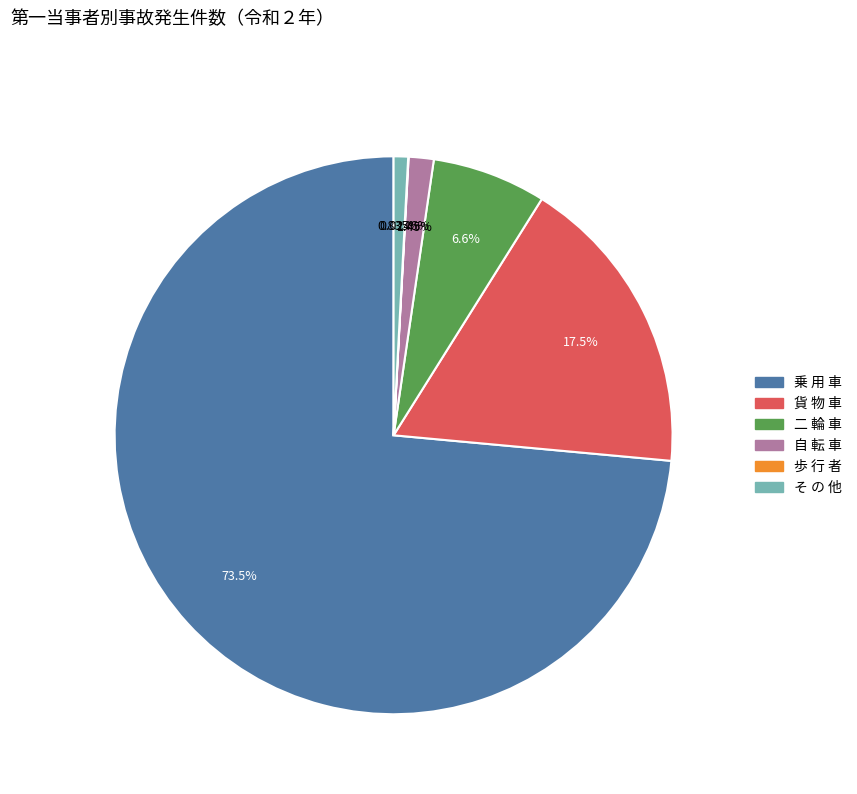

Which slice is the largest?

乗 用 車